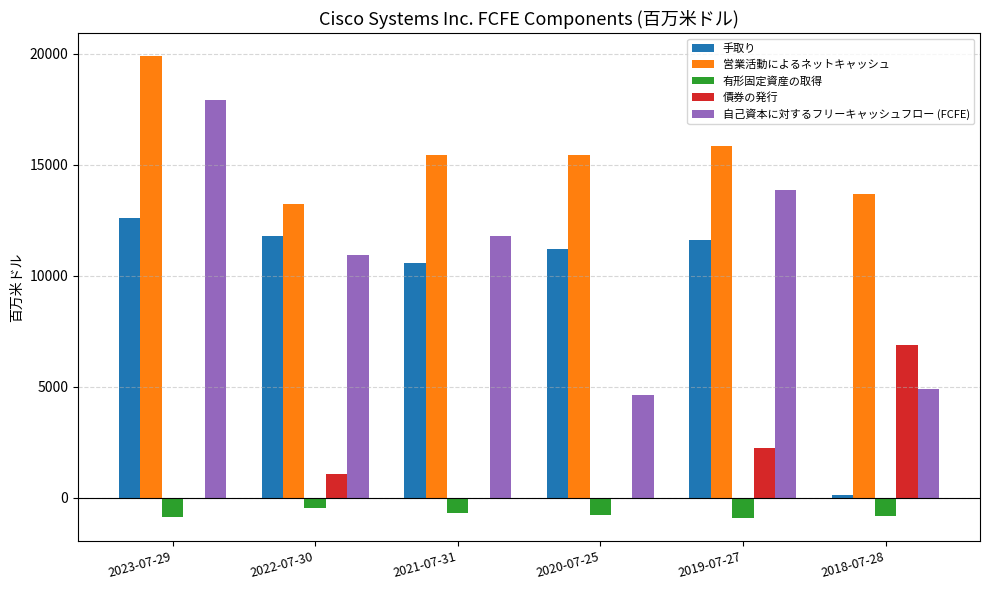

At which category is the sum across all series the highest?

2023-07-29